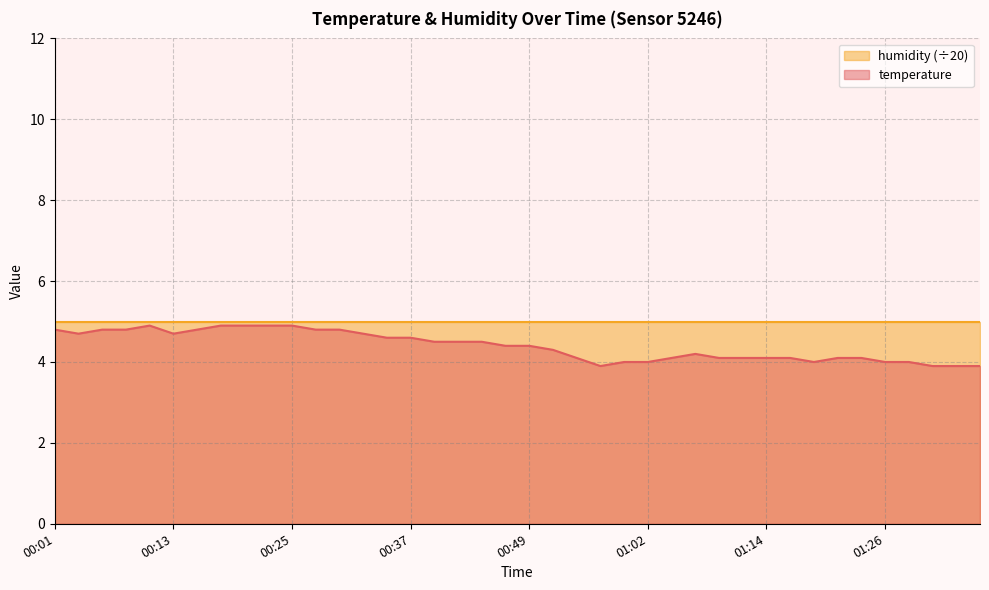

Is it true that the value at 00:37 is 4.6?

True